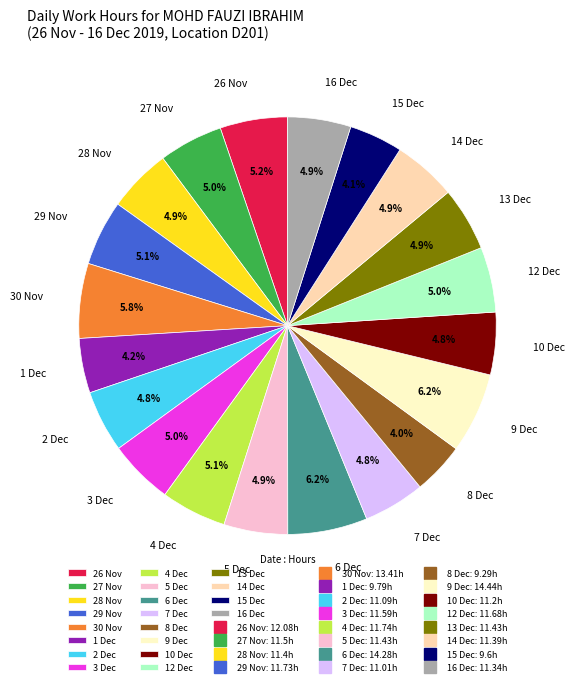

Combined, what portion of the pie is 13 Dec and 7 Dec?

9.7%